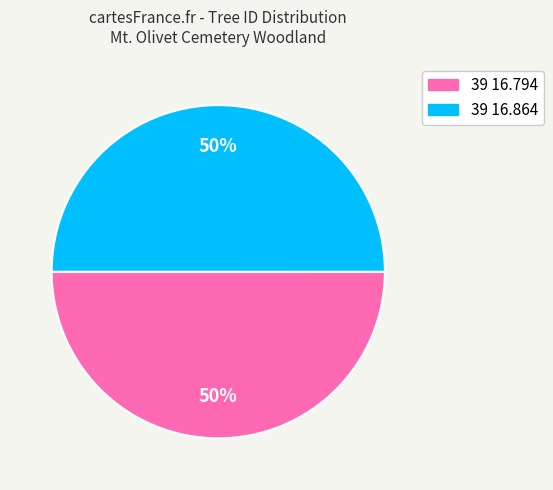

Is the sum of 39 16.794 and 39 16.864 greater than half?

Yes